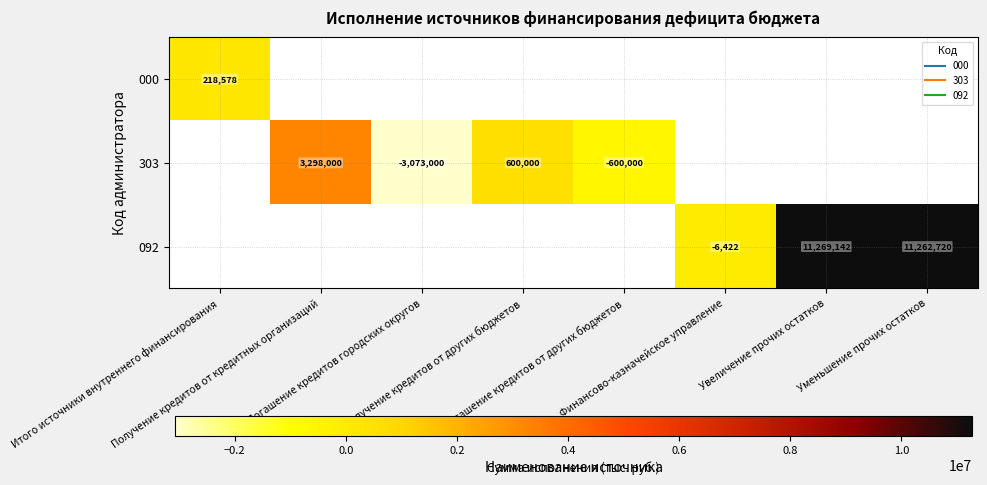

How many distinct data groups are displayed?

3